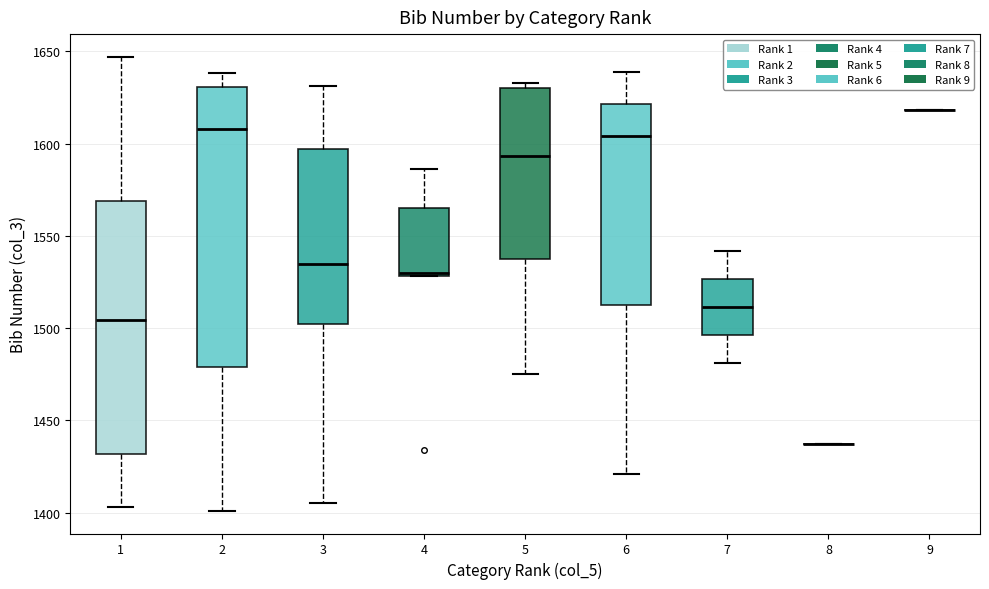

Where is the lower edge of the box at x = 6 on the y-axis? The values are not printed on the chart, so give them approximately, as read against the axis.

1515